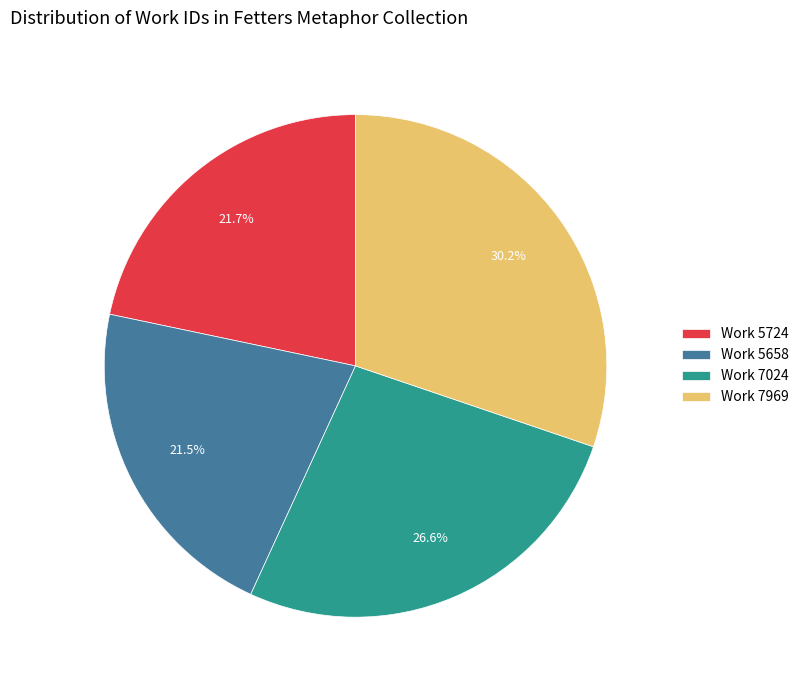

What percentage do Work 7969 and Work 5724 together represent?

51.9%